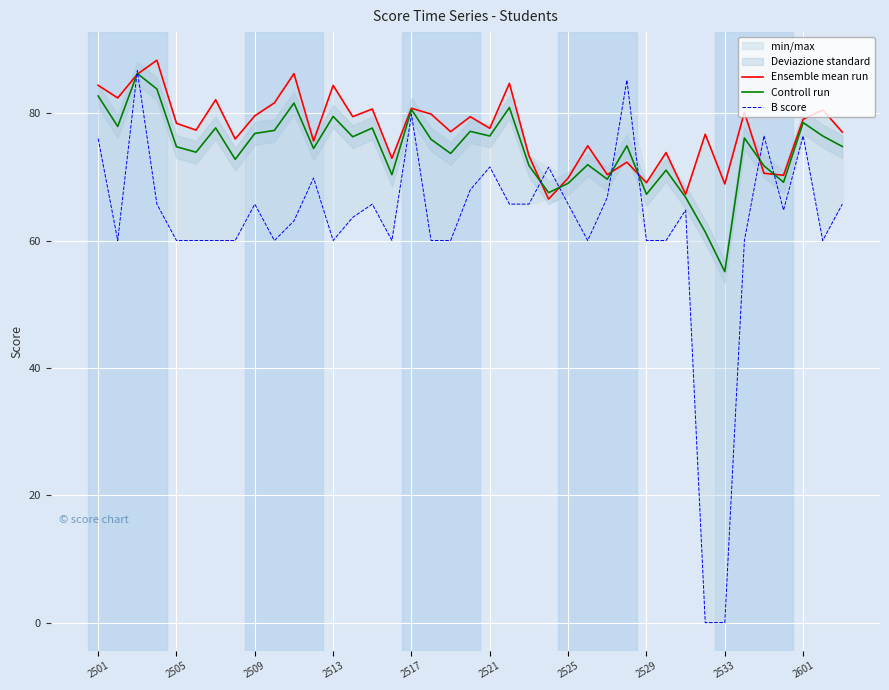

After their last crossing, which series has the higher values: Ensemble mean run or B score?

Ensemble mean run